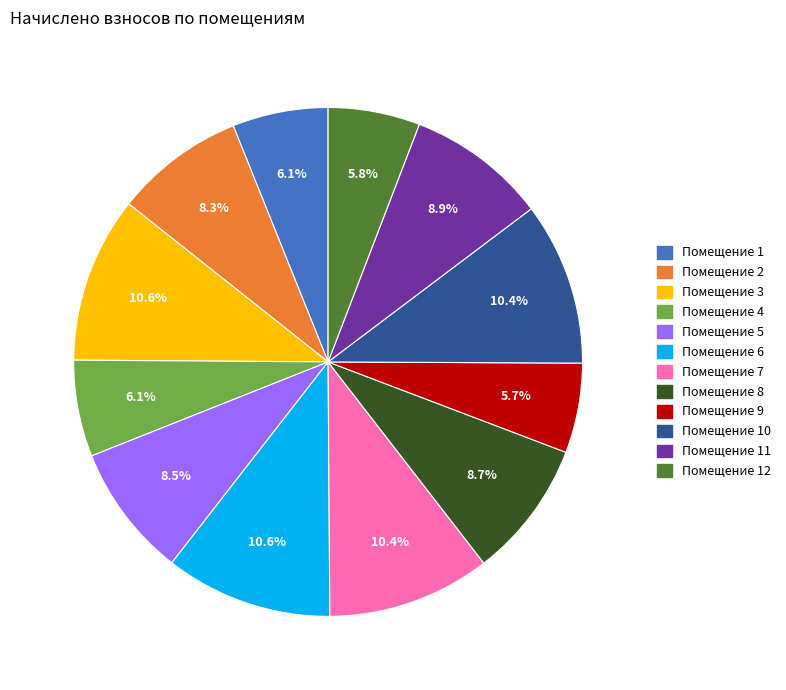

How many slices are in this pie chart?

12